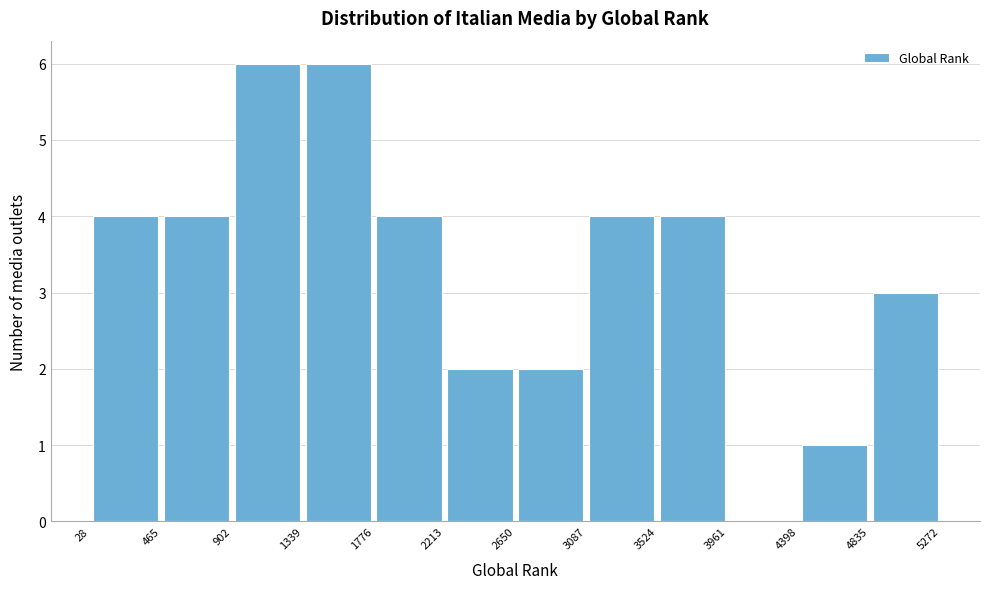

Reading left to right, list every bar in this chart as the range it spans on the x-axis followed by its height. The values are not printed on the chart, so give them approximately, as read against the axis.

28 to 465: 4
465 to 902: 4
902 to 1339: 6
1339 to 1776: 6
1776 to 2213: 4
2213 to 2650: 2
2650 to 3087: 2
3087 to 3524: 4
3524 to 3961: 4
3961 to 4398: 0
4398 to 4835: 1
4835 to 5272: 3